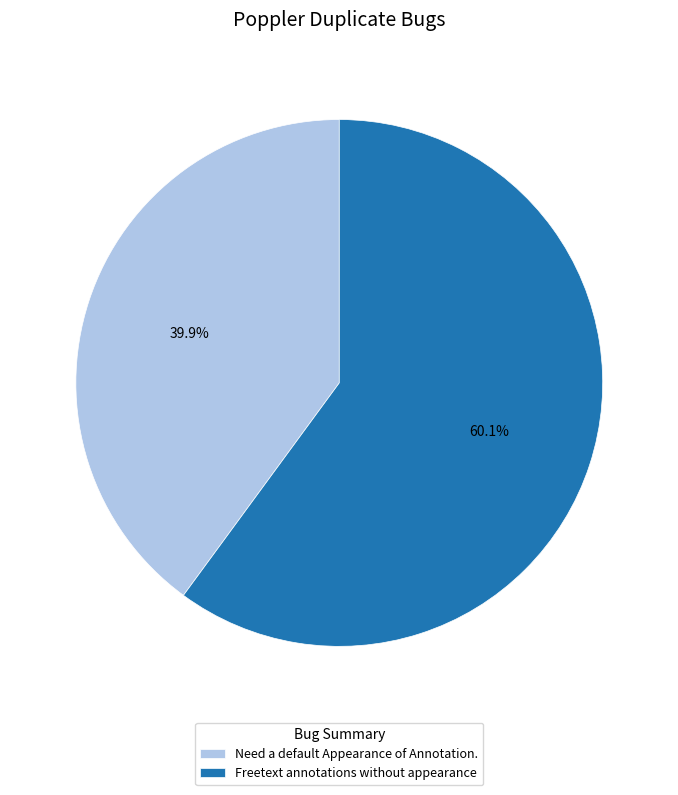

How many segments does this pie chart have?

2